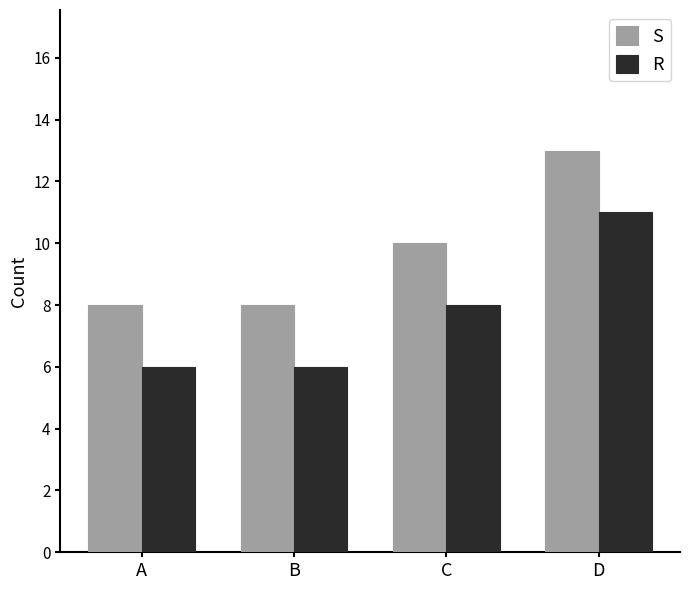

Reading left to right, extract all data points from this chart.

S: A=8	B=8	C=10	D=13
R: A=6	B=6	C=8	D=11